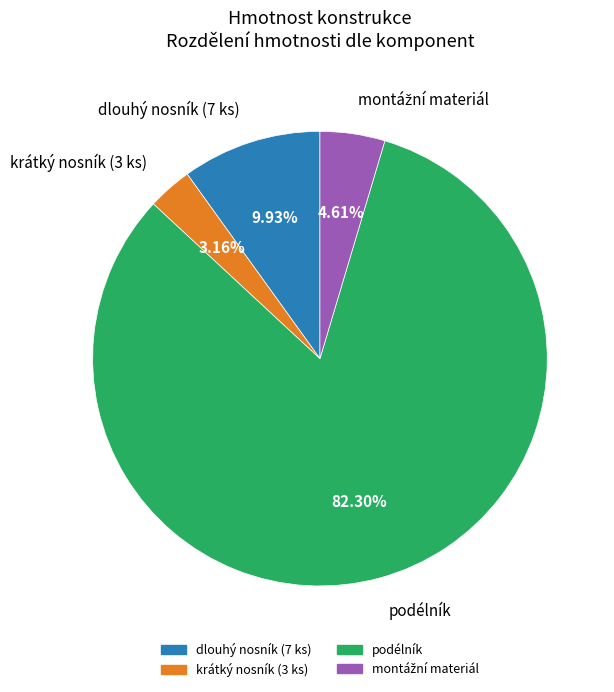

What is the largest slice in the pie chart?

podélník